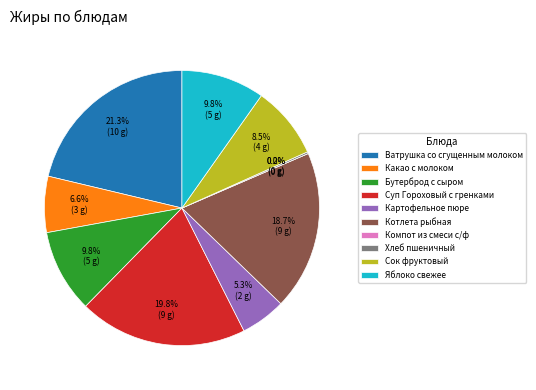

To the nearest percent, what is the difference between the Картофельное пюре and Котлета рыбная slice percentages?

13%